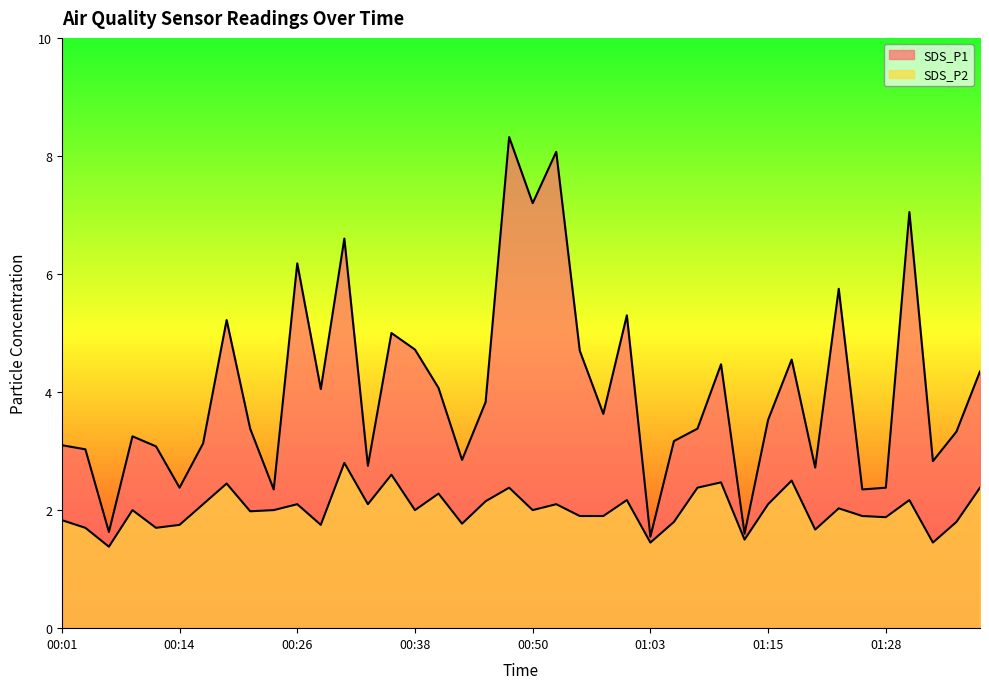

Reading left to right, transcribe all the data shown in this chart.

SDS_P1: 3.1	3.0	1.6	3.2	3.1	2.4	3.1	5.2	3.4	2.4	6.2	4.0	6.6	2.8	5.0	4.7	4.1	2.9	3.8	8.3	7.2	8.1	4.7	3.6	5.3	1.6	3.2	3.4	4.5	1.6	3.5	4.5	2.7	5.8	2.4	2.4	7.0	2.8	3.3	4.3
SDS_P2: 1.8	1.7	1.4	2.0	1.7	1.8	2.1	2.5	2.0	2.0	2.1	1.8	2.8	2.1	2.6	2.0	2.3	1.8	2.1	2.4	2.0	2.1	1.9	1.9	2.2	1.4	1.8	2.4	2.5	1.5	2.1	2.5	1.7	2.0	1.9	1.9	2.2	1.4	1.8	2.4